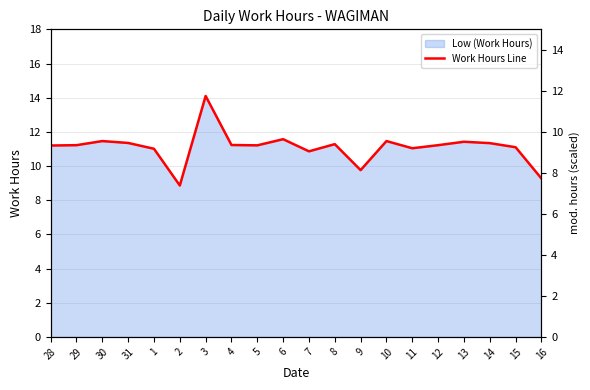

What is the difference between the values at 8 and 14?

0.1